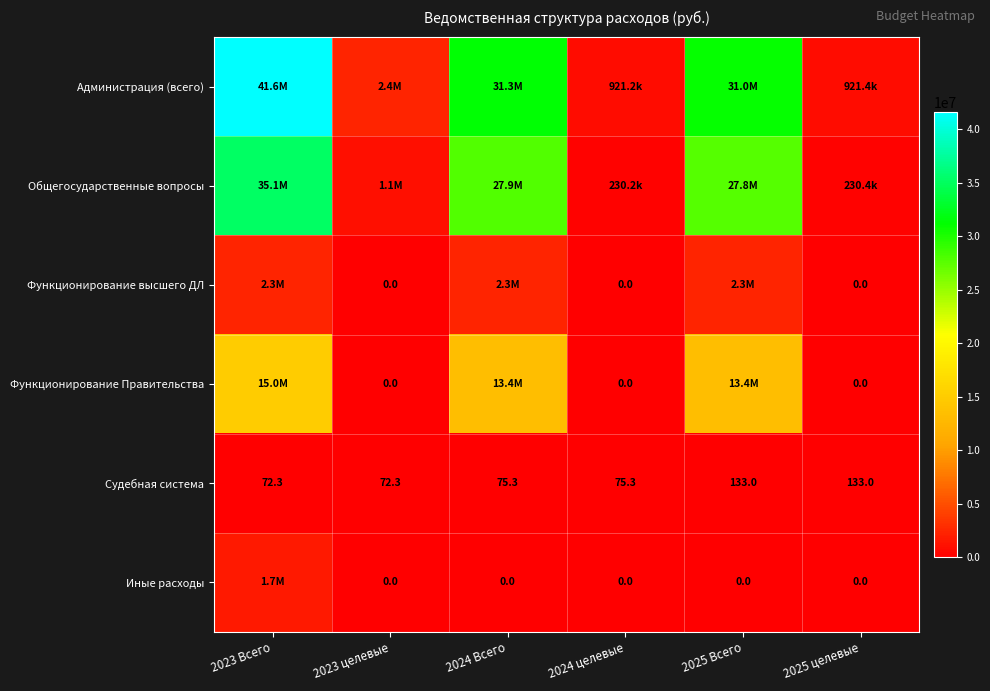

How many data points in Судебная система are above 75?

4